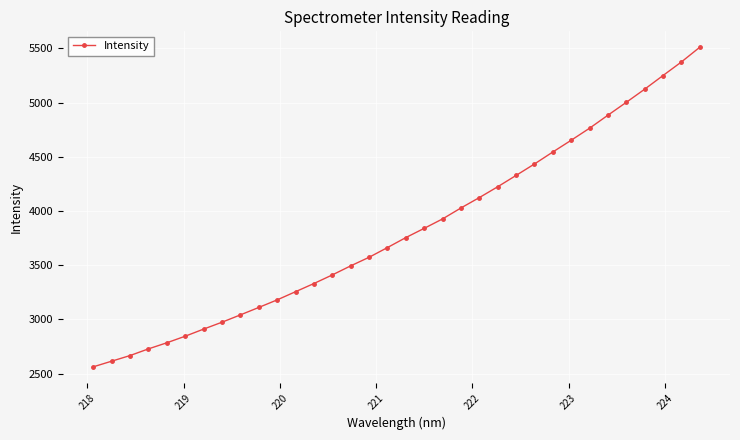

Count the number of categories in the chart.

34